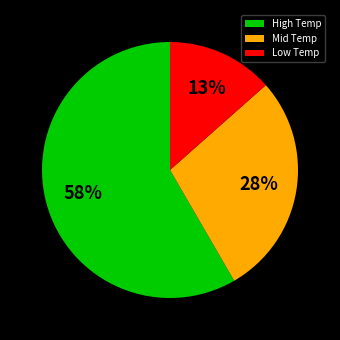

What percentage is the Low Temp slice, to the nearest percent?

13%